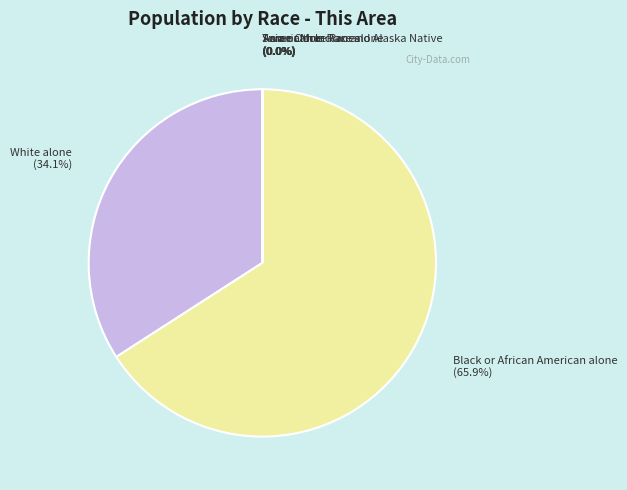

Does any single category account for the majority?

Yes